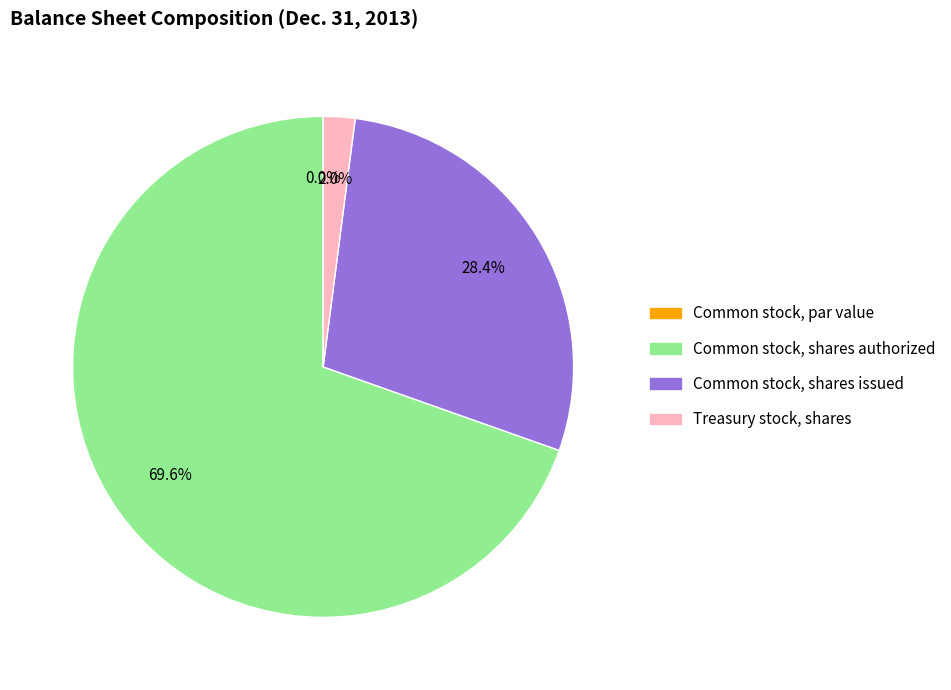

Rank the categories by value from highest to lowest.

Common stock, shares authorized, Common stock, shares issued, Treasury stock, shares, Common stock, par value